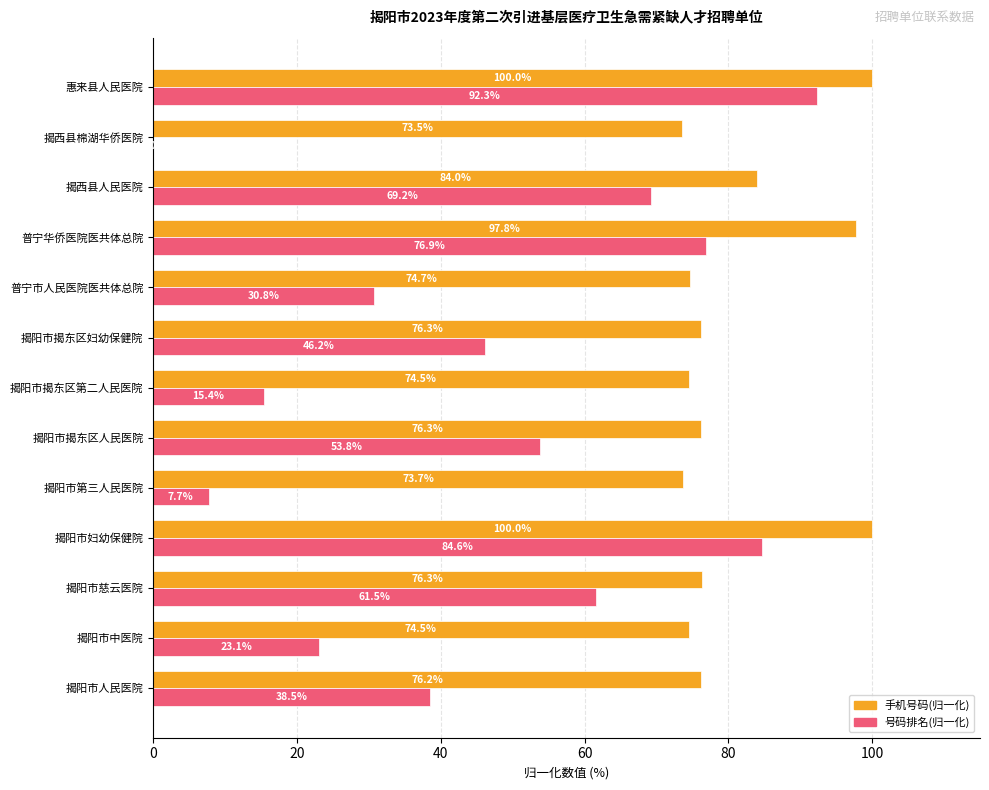

At which label is 手机号码(归一化) closest to 86?

揭西县人民医院